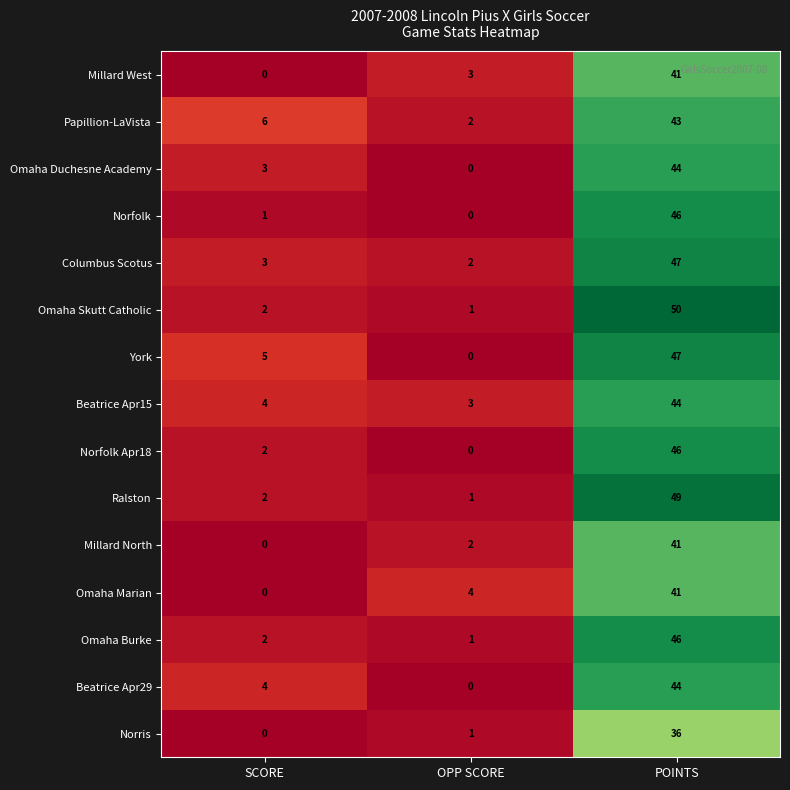

Rank the categories by Omaha Skutt Catholic value from lowest to highest.

OPP SCORE, SCORE, POINTS